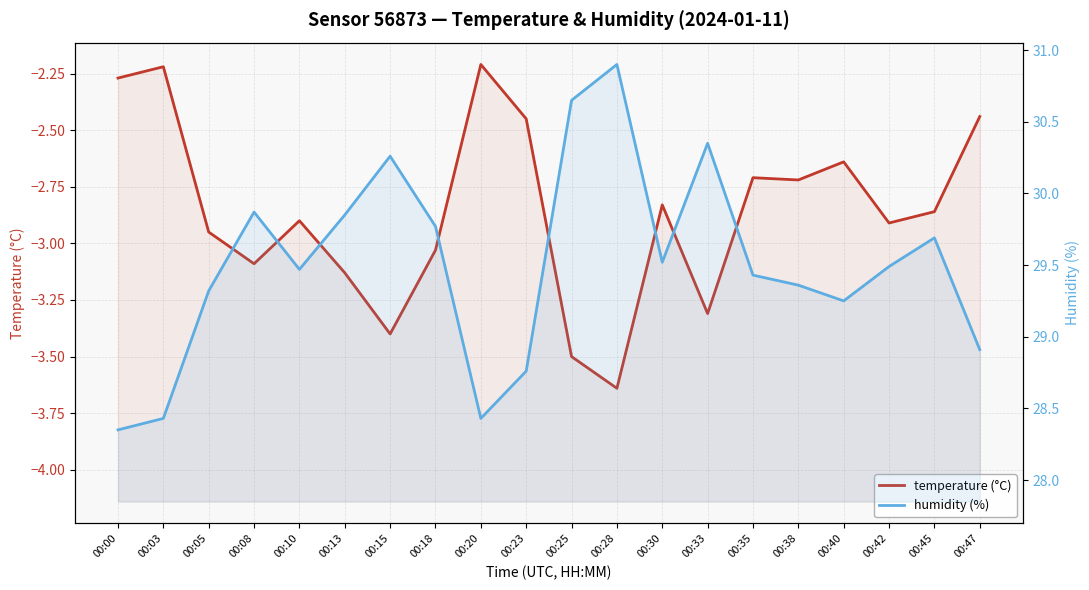

True or false: humidity (%) has a value of 28.4 at 00:03.

True